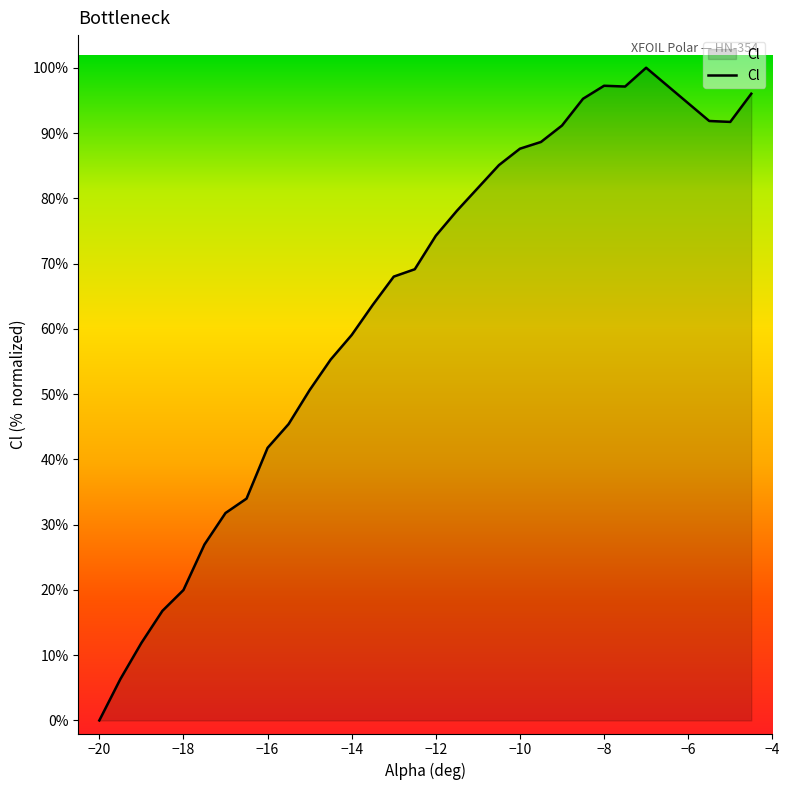

What is the difference between the maximum and minimum values?

100.0